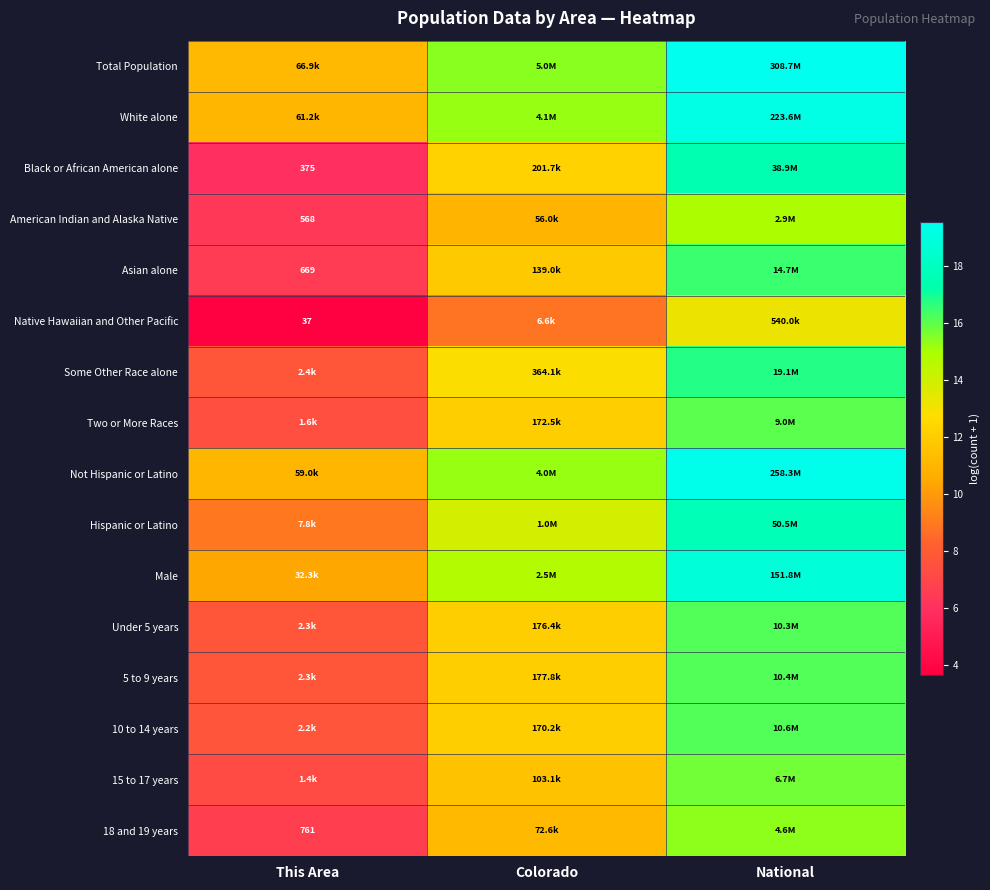

What is the total value across all series at This Area?

127.1